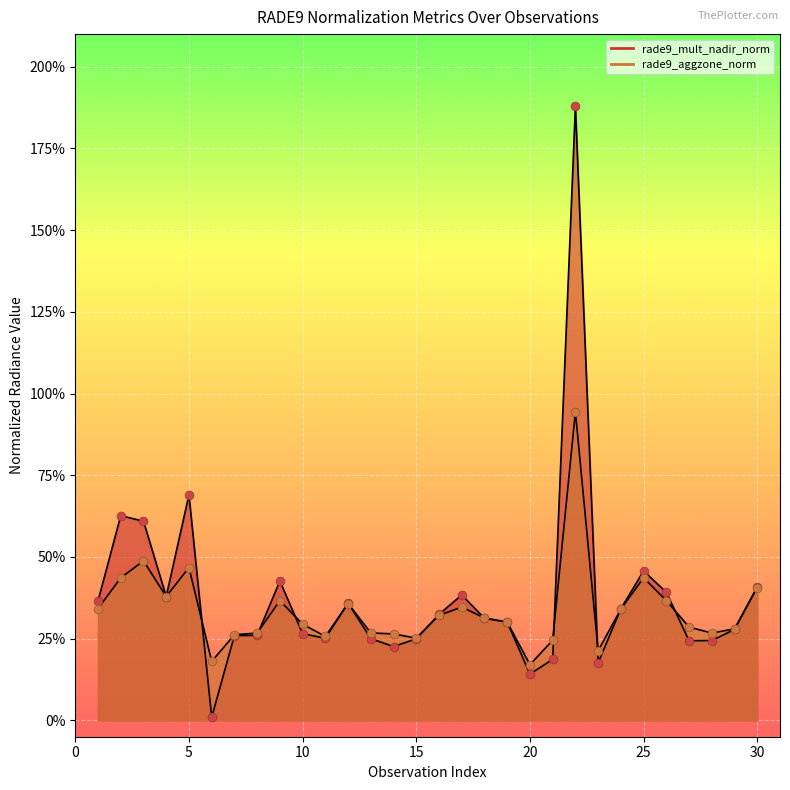

Which series has the largest total across all categories?

rade9_mult_nadir_norm